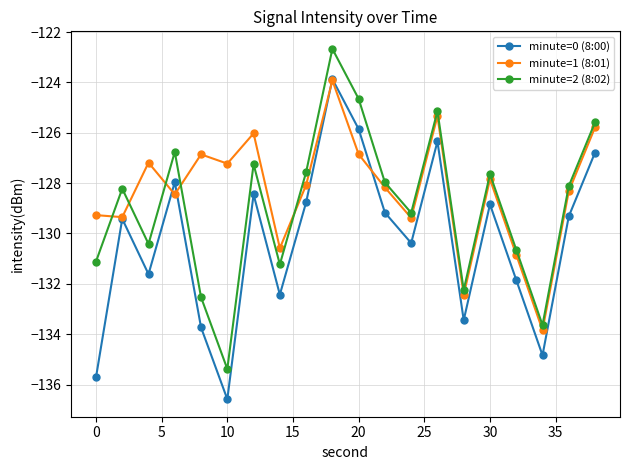

What is the value of the minute=1 (8:01) point at the 12th from the left?

-128.2